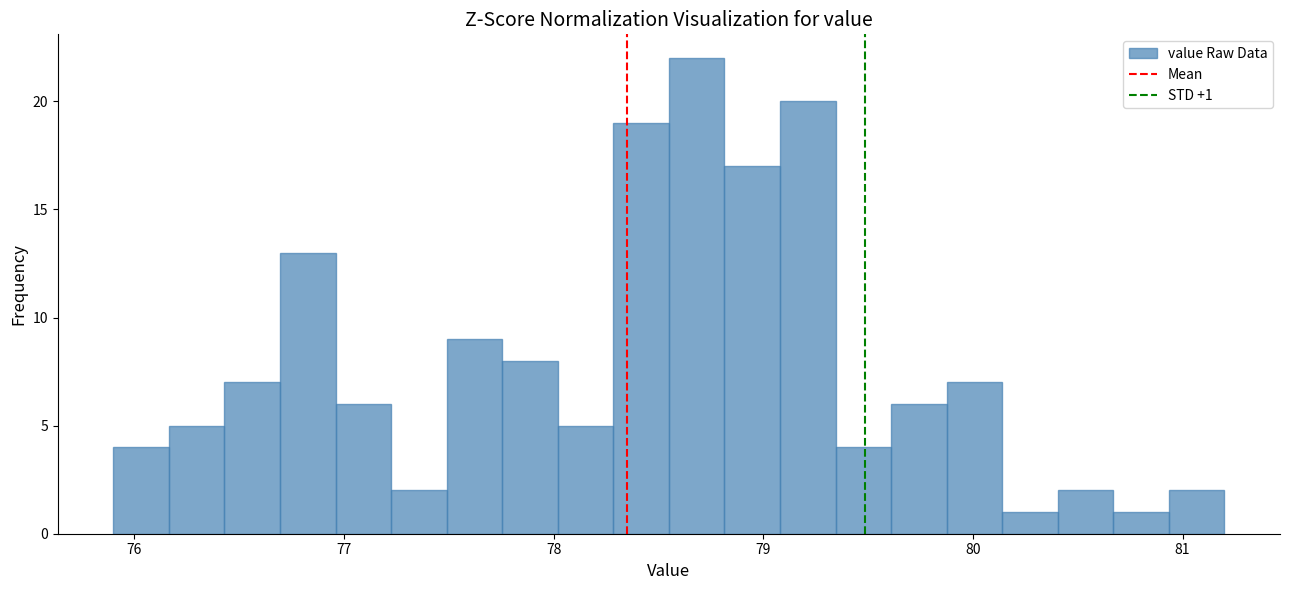

Around what value on the x-axis is the tallest bar? Give the approximate position of its centre, as read against the axis.

78.7